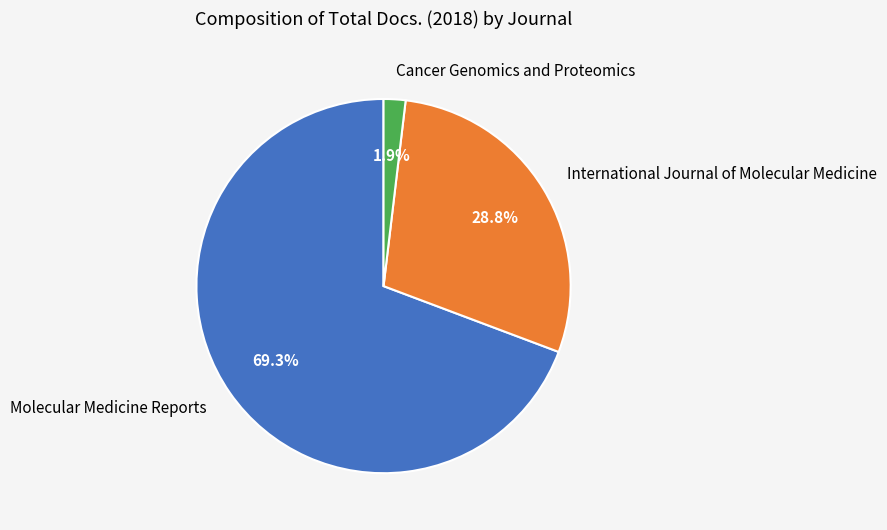

How many segments does this pie chart have?

3